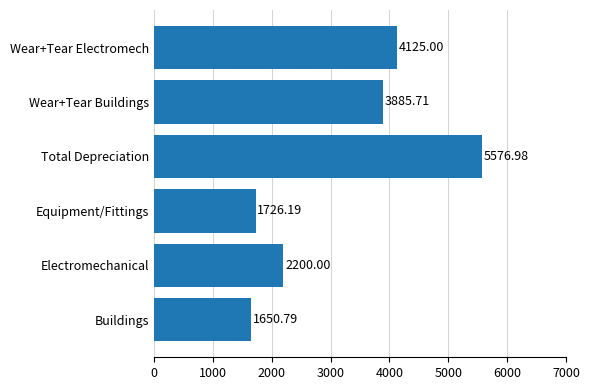

What is the smallest value displayed?

1650.8